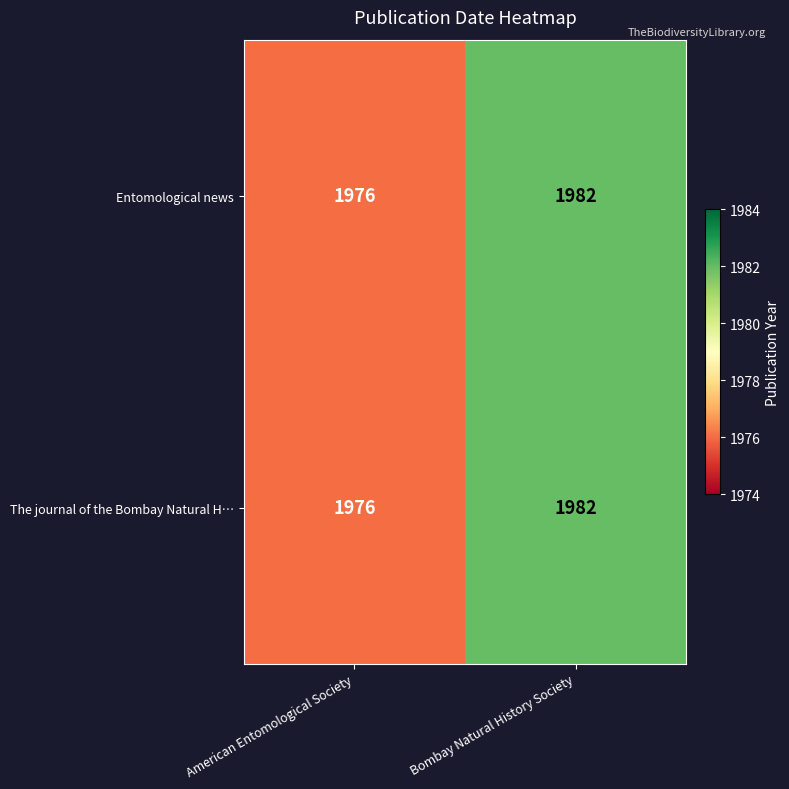

At how many categories does at least one series exceed 1977?

1